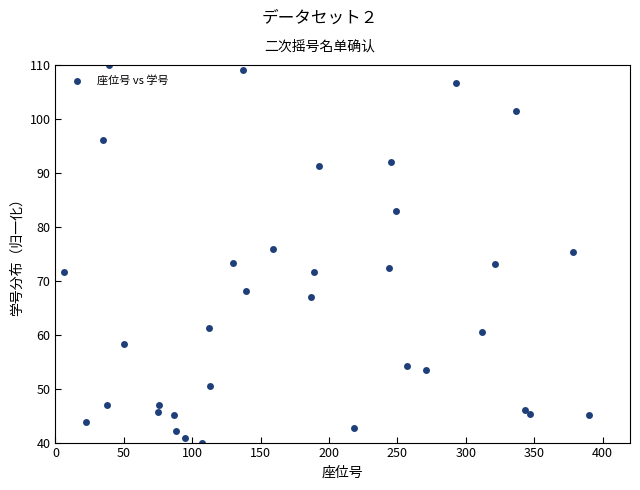

What is the range of X values (max minus min)?

384.0